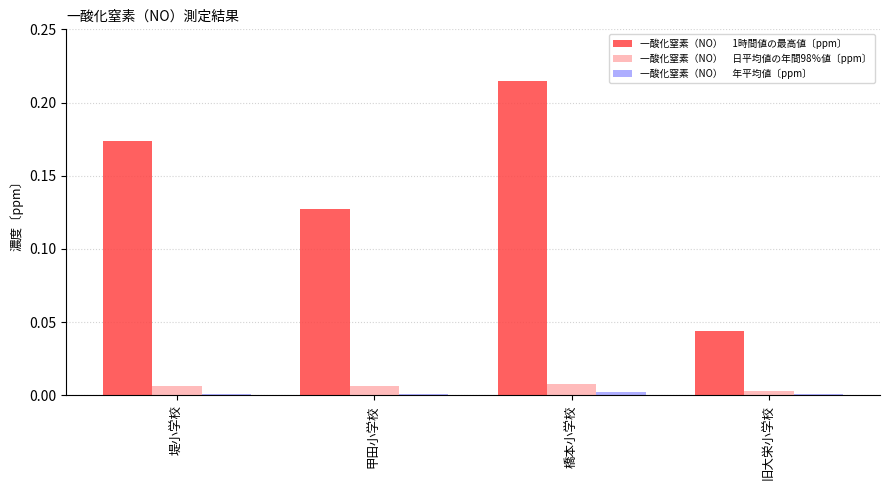

Which label corresponds to the largest value in the chart?

橋本小学校